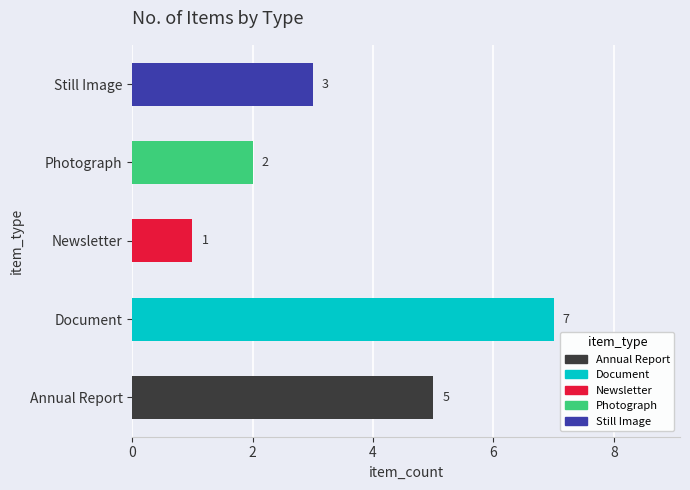

How many groups of bars are there?

5